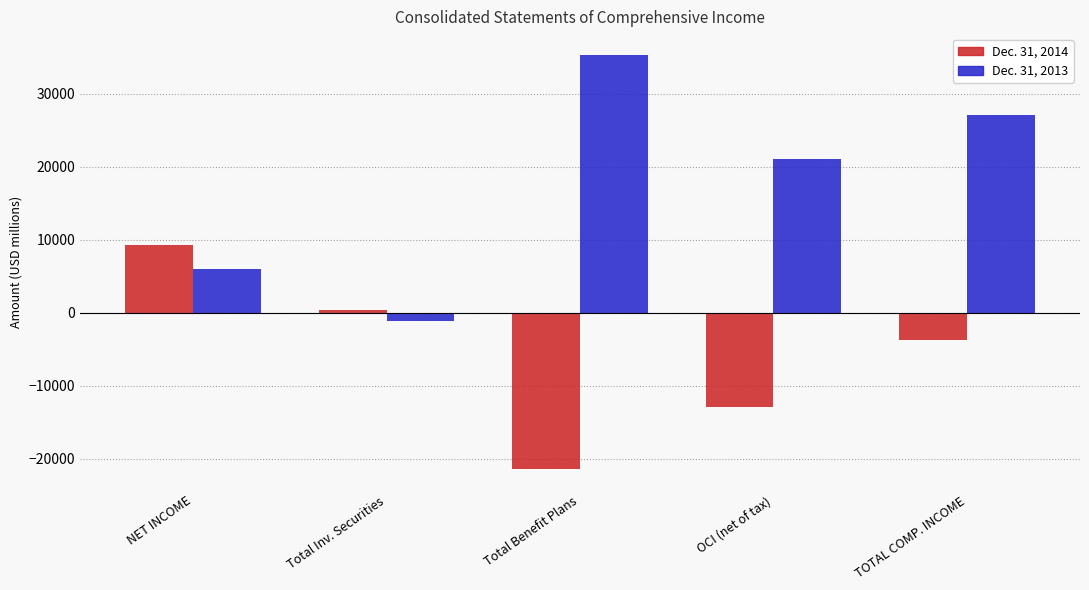

At which category is the sum across all series the highest?

TOTAL COMP. INCOME